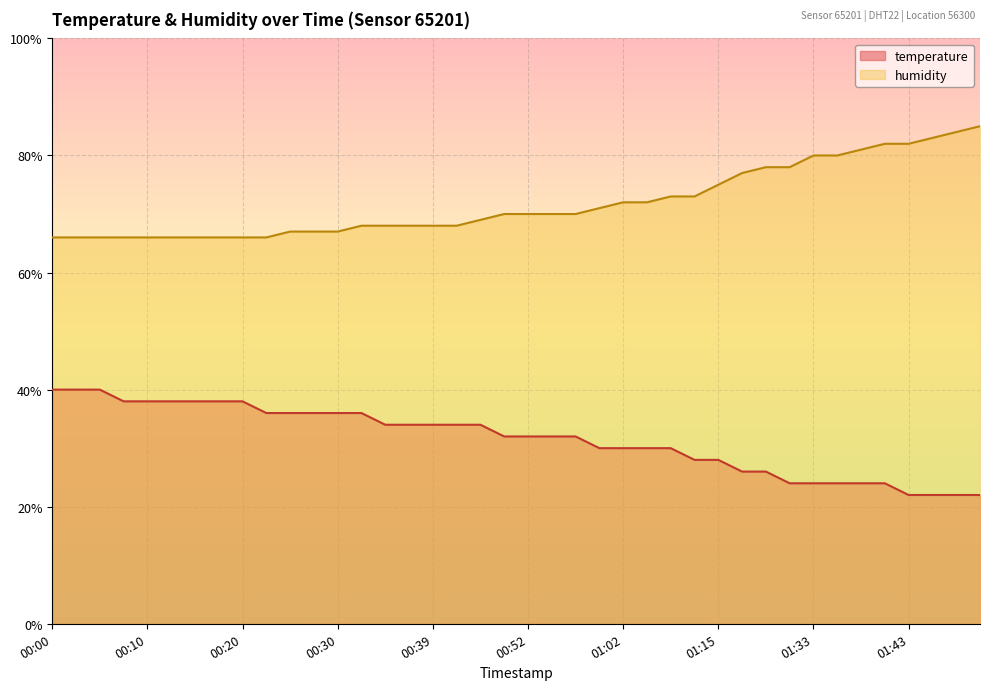

True or false: humidity and temperature intersect in this chart.

False